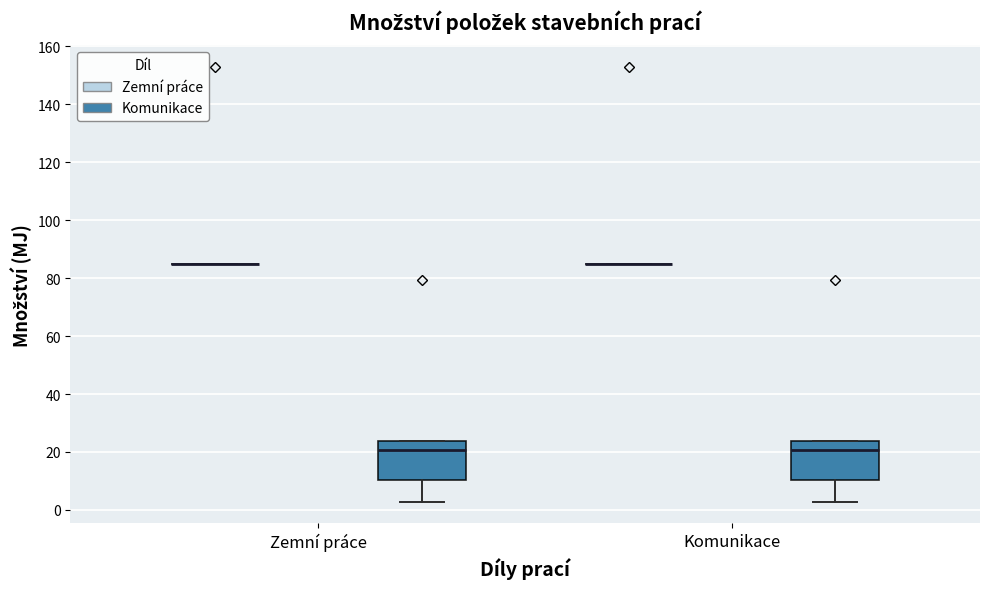

Reading left to right, transcribe this box plot: for each box, give where its median line is, the range the box spans, and where its two whiskers end, as read against the y-axis. The values are not printed on the chart, so give them approximately, as read against the axis.

Zemní práce (Zemní práce): box collapsed to a line at 84, whiskers 84 to 84
Zemní práce (Komunikace): median 20, box 10 to 24, whiskers 2 to 24
Komunikace (Zemní práce): box collapsed to a line at 84, whiskers 84 to 84
Komunikace (Komunikace): median 20, box 10 to 24, whiskers 2 to 24